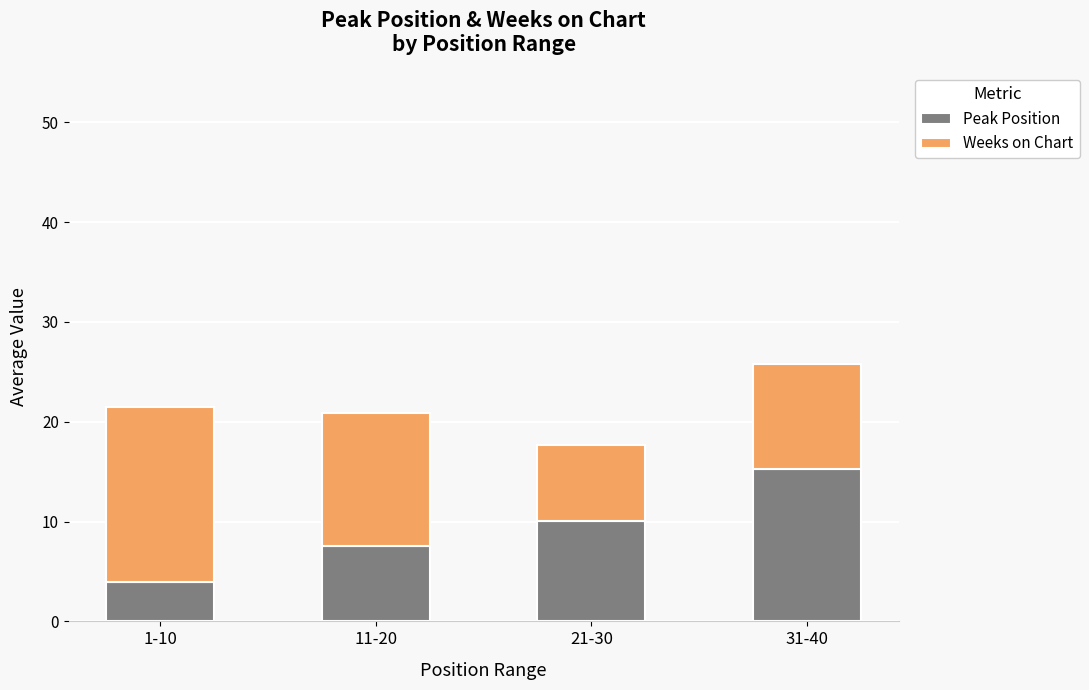

What is the difference between the Peak Position values at 11-20 and 31-40?

7.7